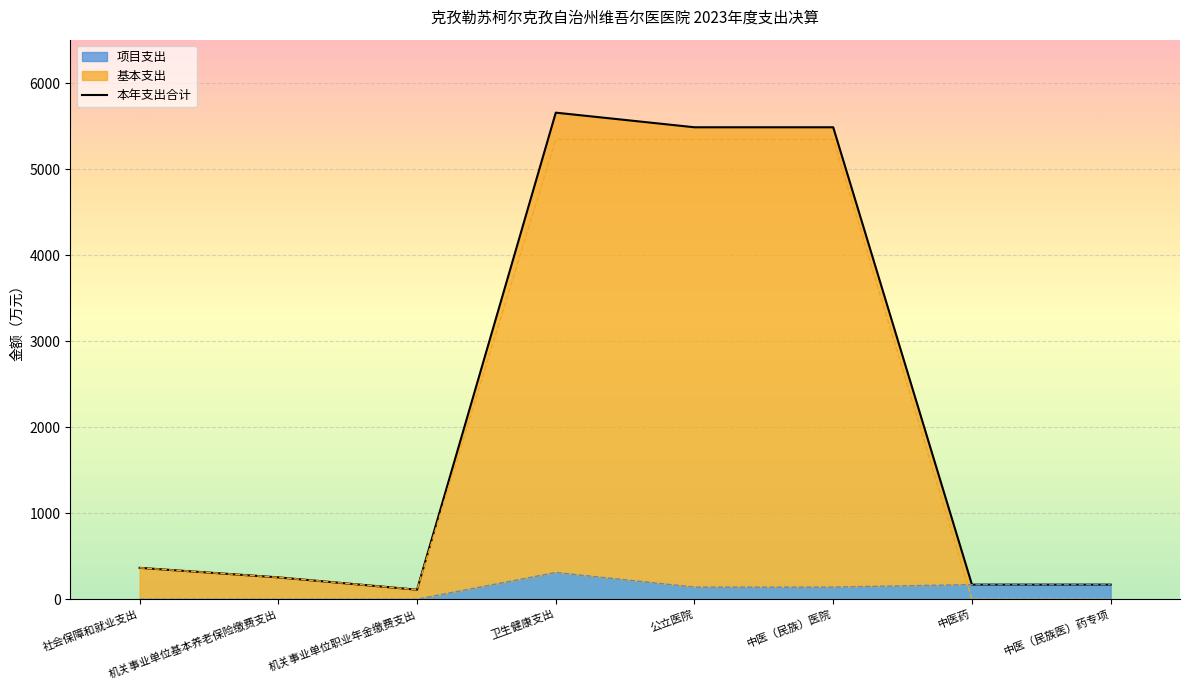

Is it true that the value at 中医（民族）医院 is 7901.7?

False